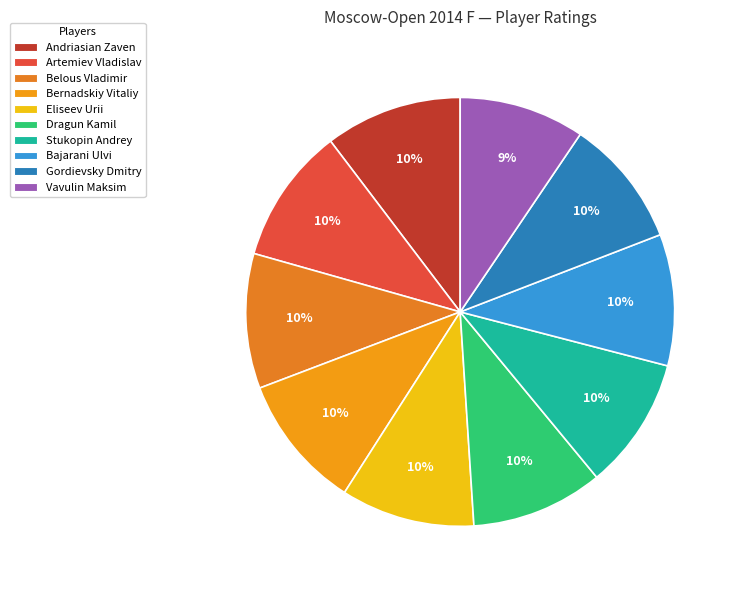

Rank the categories by value from highest to lowest.

Andriasian Zaven, Artemiev Vladislav, Belous Vladimir, Bernadskiy Vitaliy, Eliseev Urii, Dragun Kamil, Stukopin Andrey, Bajarani Ulvi, Gordievsky Dmitry, Vavulin Maksim